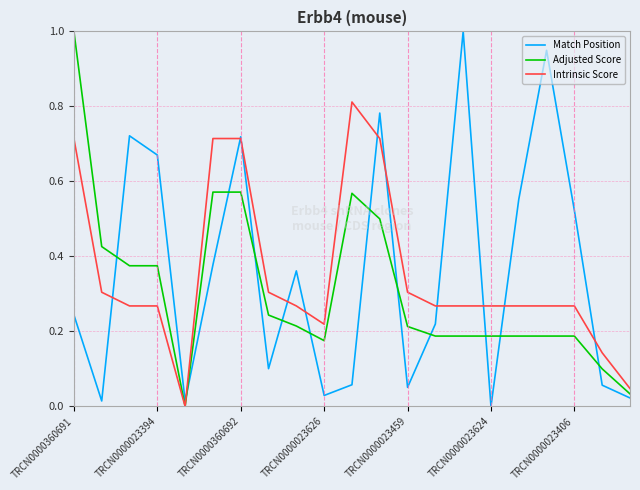

At TRCN0000023406, list the series in order from largest to smallest.

Match Position, Intrinsic Score, Adjusted Score